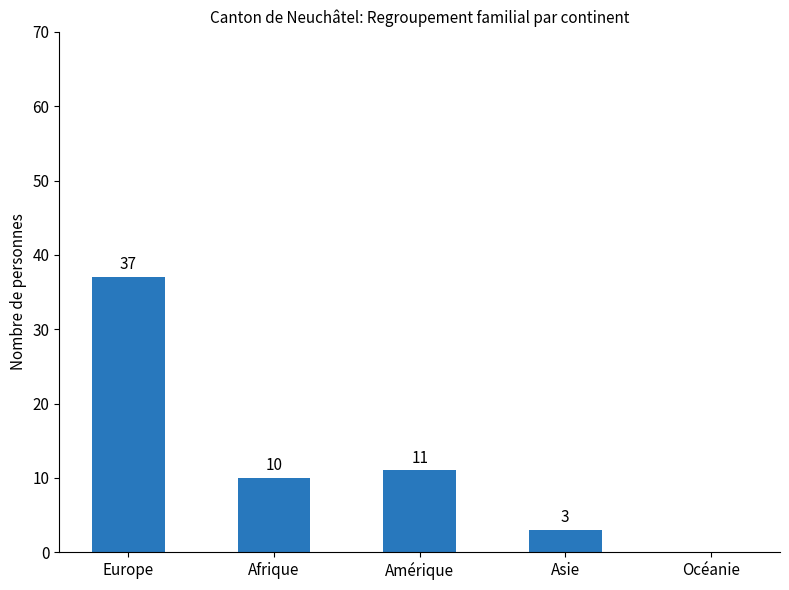

What is the sum of all values?

61